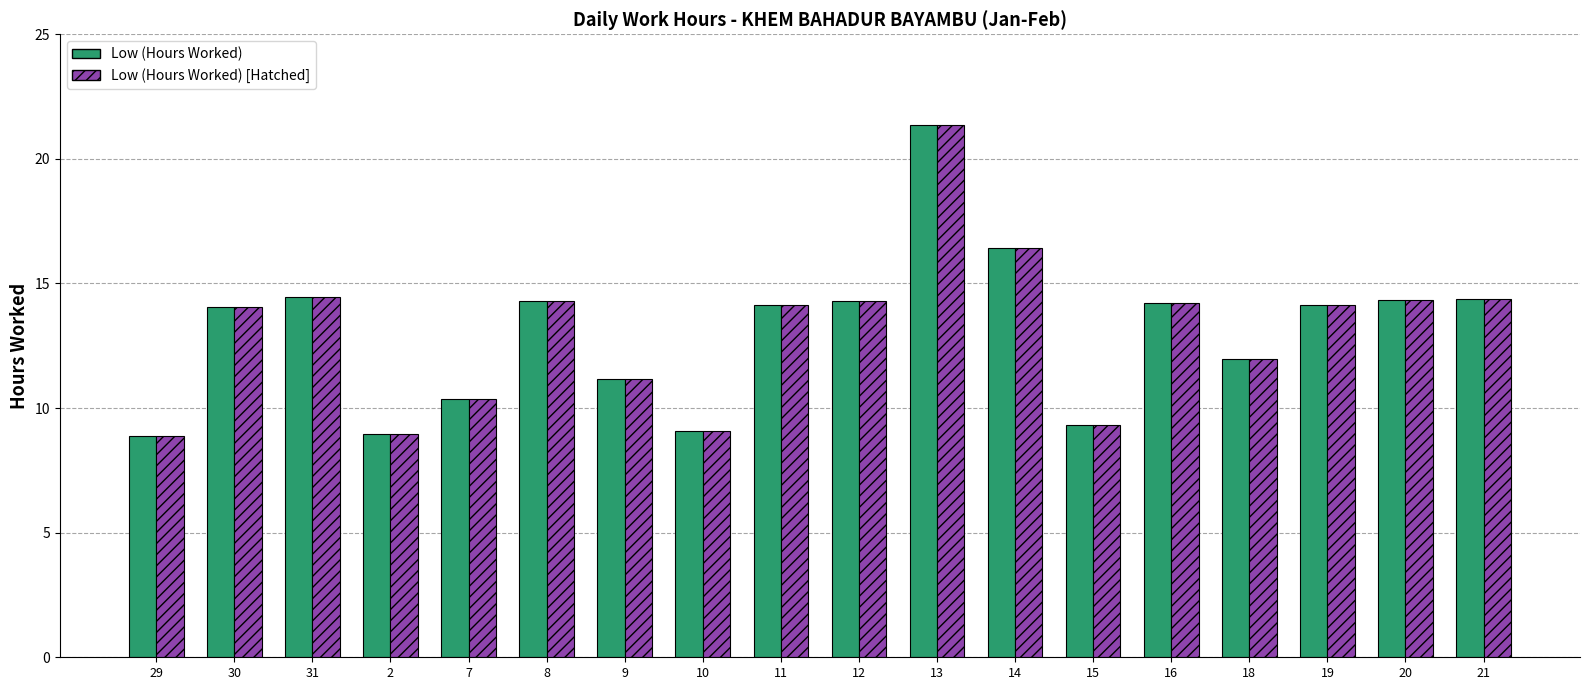

At which category is the sum across all series the highest?

13